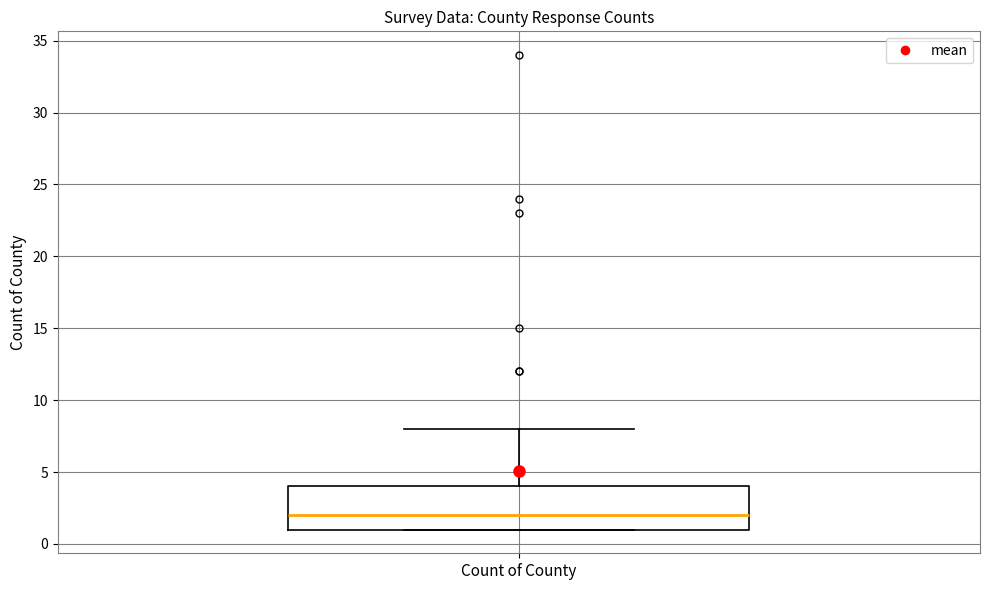

Read this box plot against the y-axis: the position of the median line, the range covered by the box, and the ends of both whiskers. The values are not printed on the chart, so give them approximately, as read against the axis.

median 2, box 1 to 4, whiskers 1 to 8